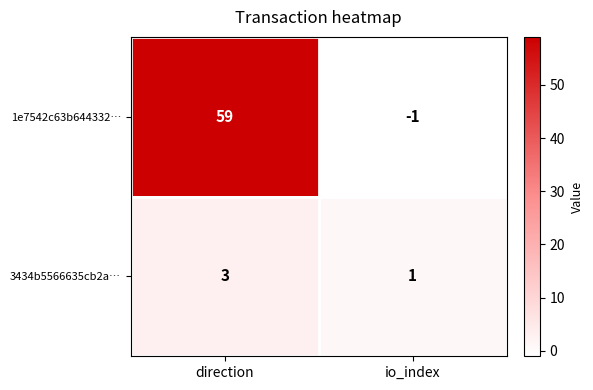

Which category has the lowest value in the 1e7542c63b644332… series?

io_index